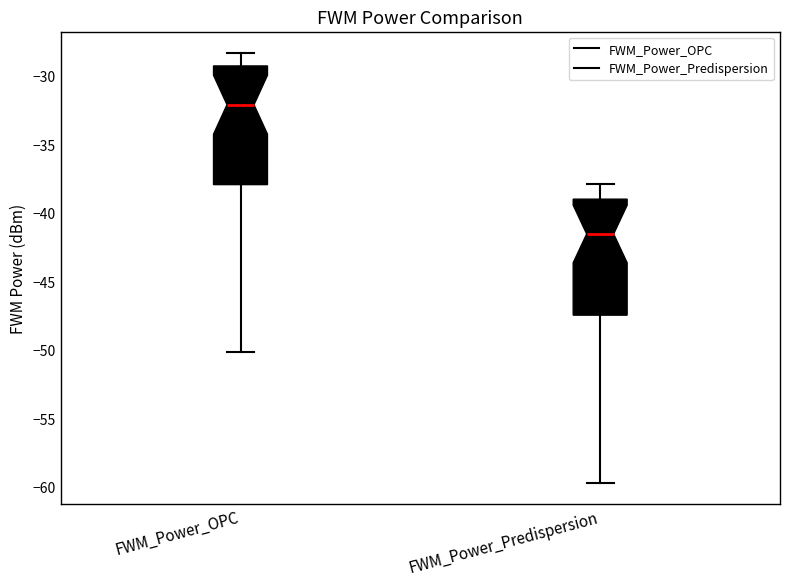

Reading left to right, transcribe this box plot: for each box, give where its median line is, the range the box spans, and where its two whiskers end, as read against the y-axis. The values are not printed on the chart, so give them approximately, as read against the axis.

FWM_Power_OPC: median -32.0, box -38.0 to -29.5, whiskers -50.0 to -28.5
FWM_Power_Predispersion: median -41.5, box -47.5 to -39.0, whiskers -59.5 to -38.0